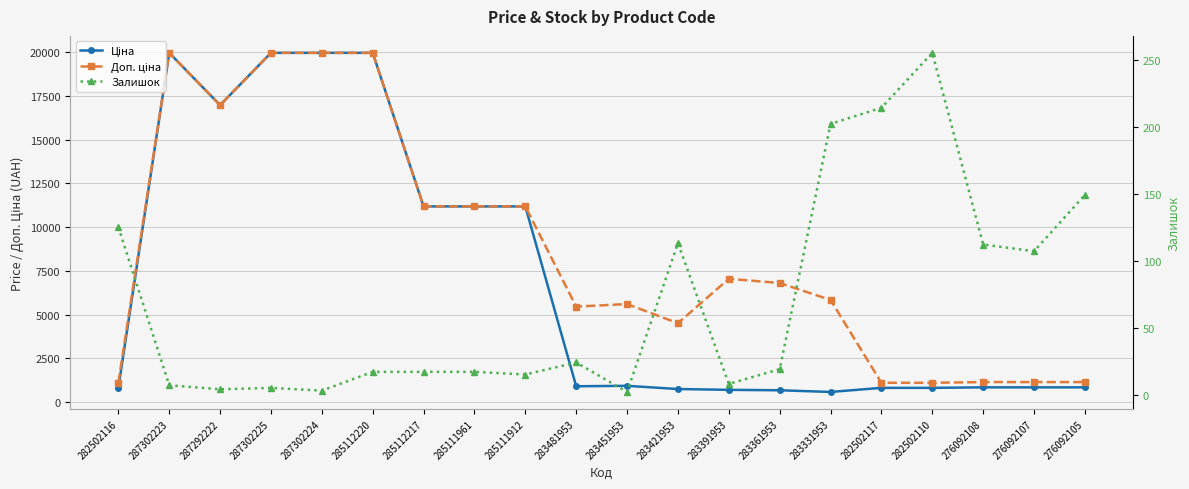

What is the label of the 20th point from the left?

276092105